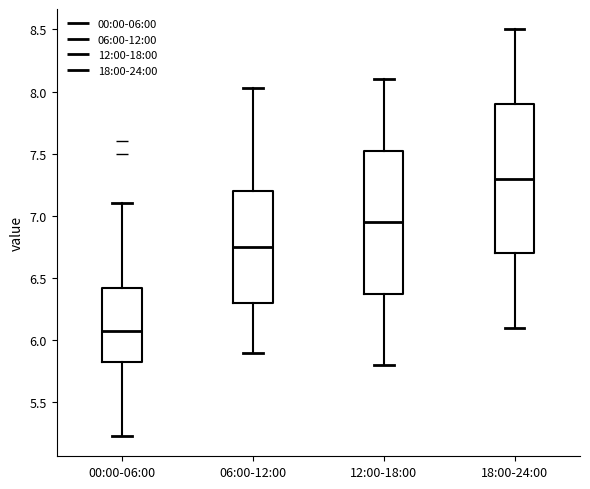

Where does the upper whisker of the box for 00:00-06:00 end on the y-axis? The values are not printed on the chart, so give them approximately, as read against the axis.

7.10